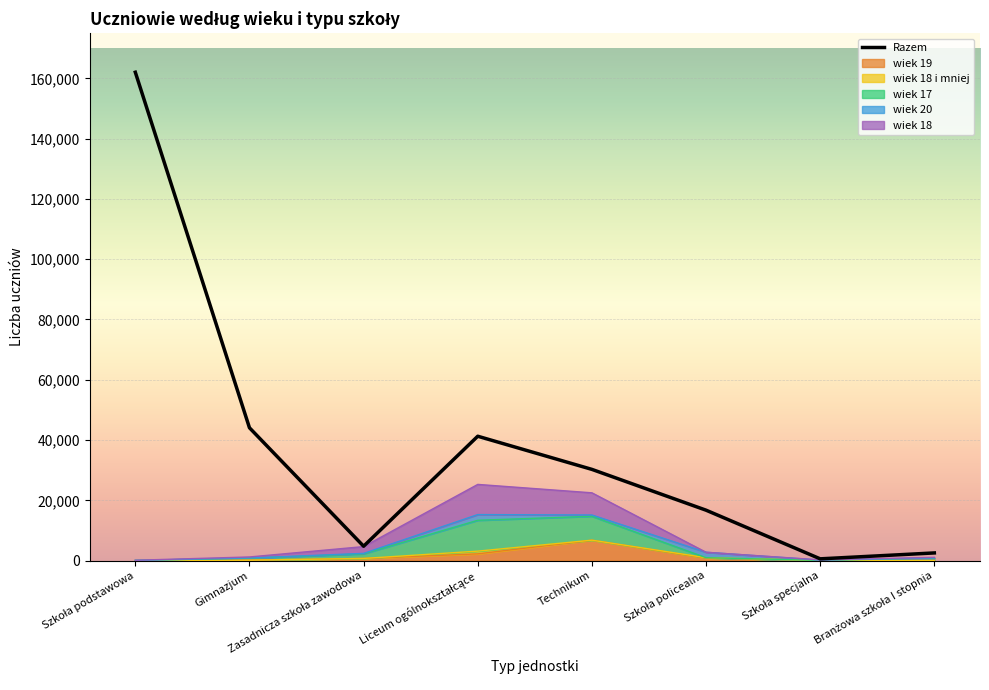

What is the maximum value shown in the chart?

162023